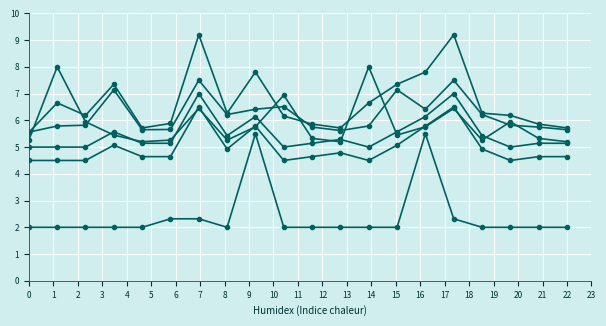

How many distinct data groups are displayed?

6